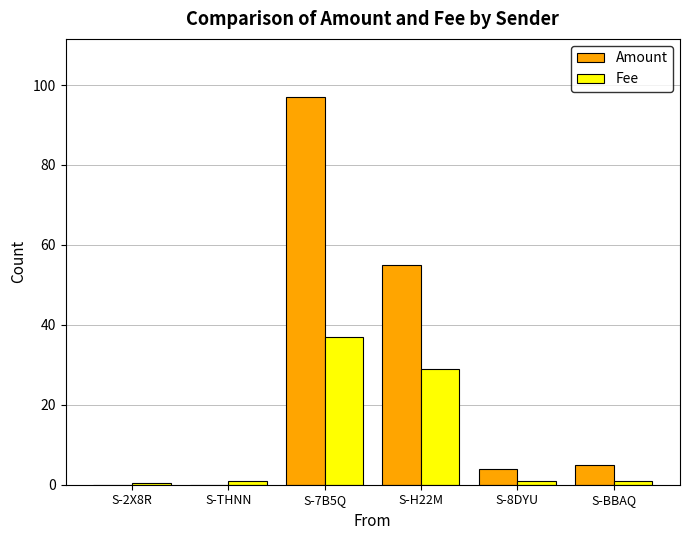

At which label is Fee closest to 18?

S-H22M